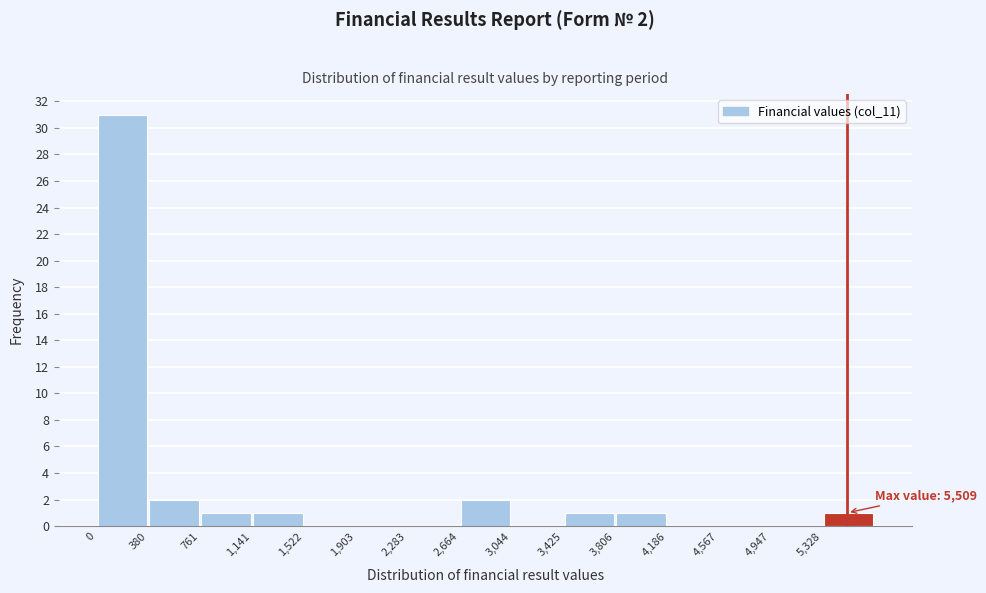

Which range on the x-axis has the tallest bar?

0 to 400